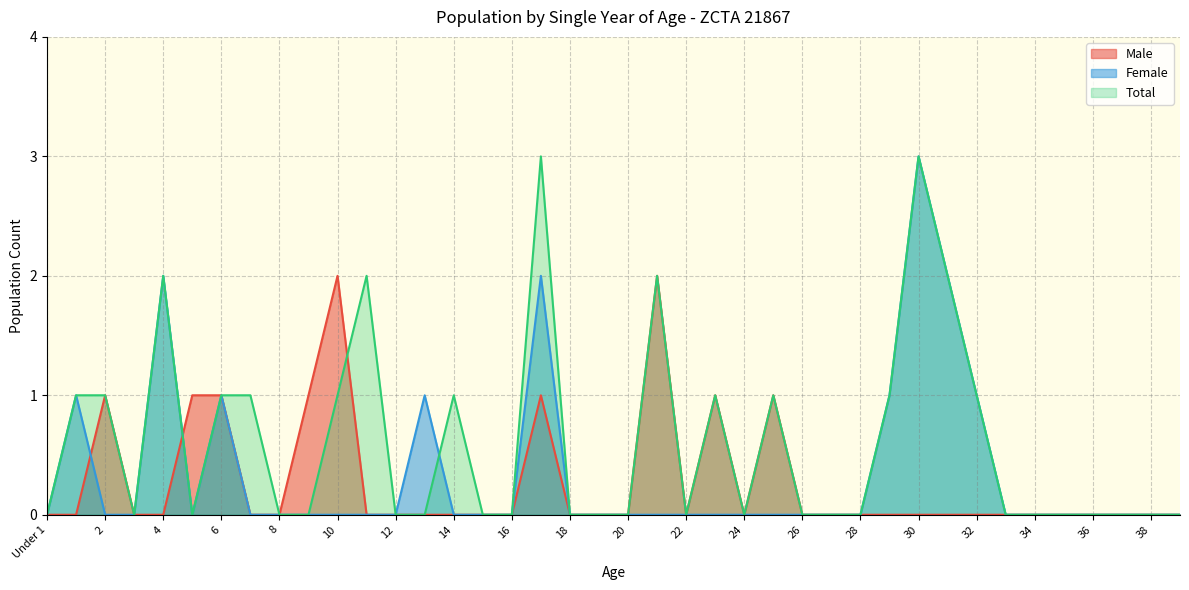

Reading left to right, what are all the values shown in this chart?

Male: 0	0	1	0	0	1	1	0	0	1	2	0	0	0	0	0	0	1	0	0	0	2	0	1	0	1	0	0	0	0	0	0	0	0	0	0	0	0	0	0
Female: 0	1	0	0	2	0	1	0	0	0	0	0	0	1	0	0	0	2	0	0	0	0	0	0	0	0	0	0	0	1	3	2	1	0	0	0	0	0	0	0
Total: 0	1	1	0	2	0	1	1	0	0	1	2	0	0	1	0	0	3	0	0	0	2	0	1	0	1	0	0	0	1	3	2	1	0	0	0	0	0	0	0